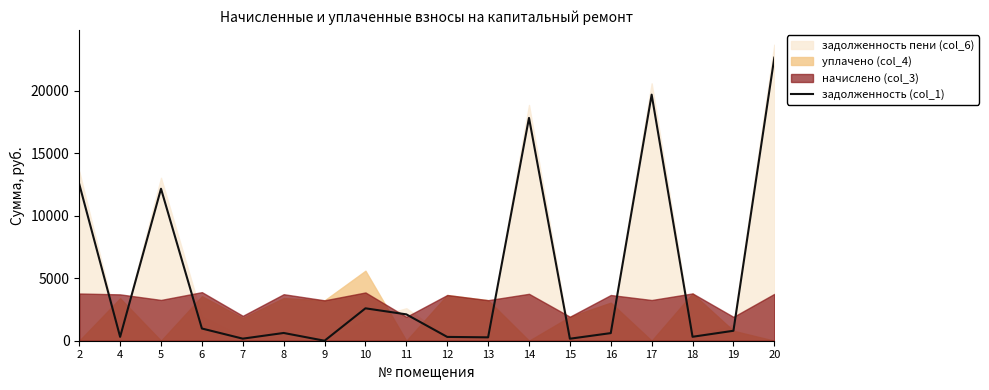

Which label corresponds to the largest value in the chart?

20